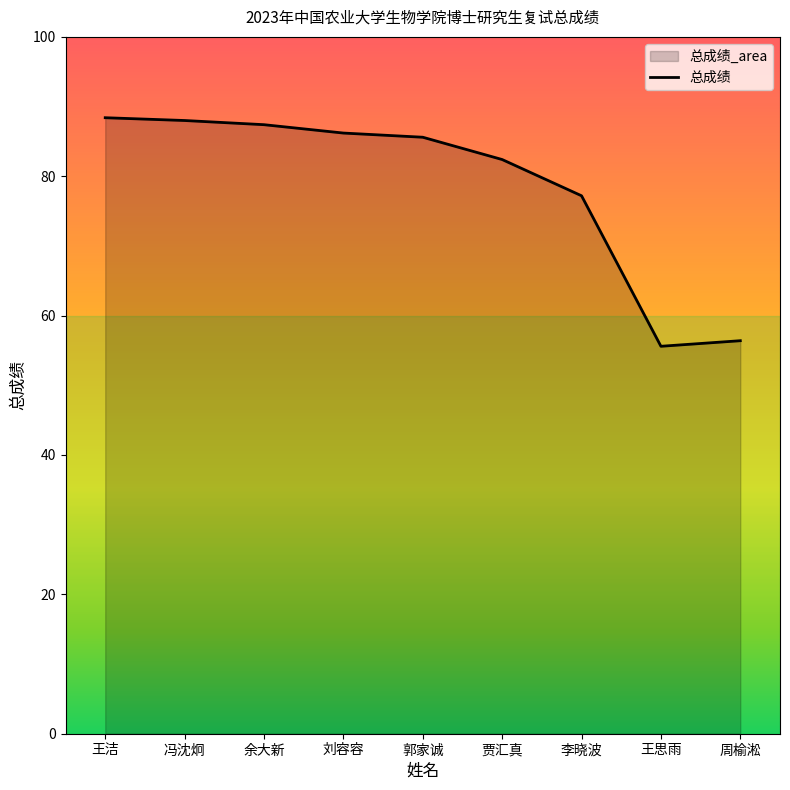

Reading right to left, list all the values displayed in this chart.

周榆淞=56.4	王思雨=55.6	李晓波=77.2	贾汇真=82.4	郭家诚=85.6	刘容容=86.2	余大新=87.4	冯沈炯=88.0	王洁=88.4